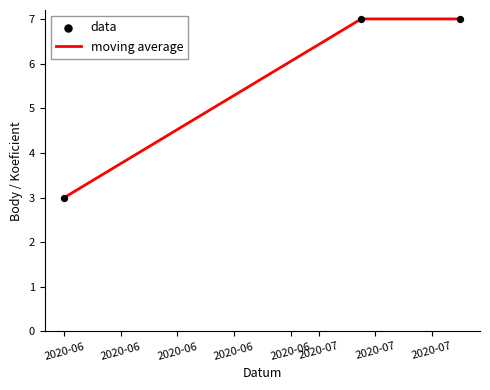

What is the maximum value shown in the chart?

7